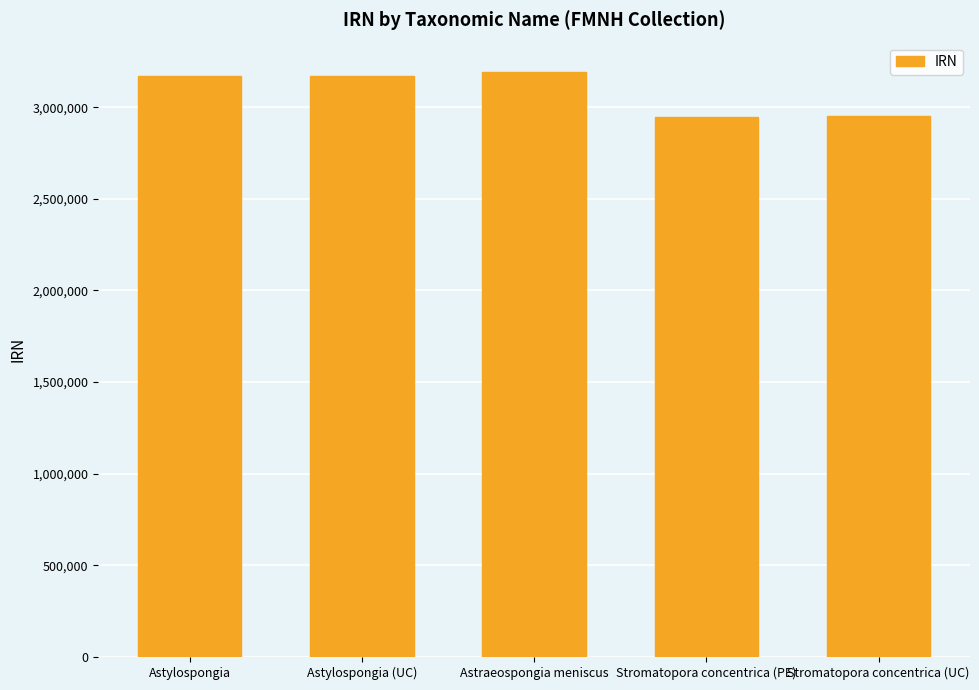

What is the average value?

3085895